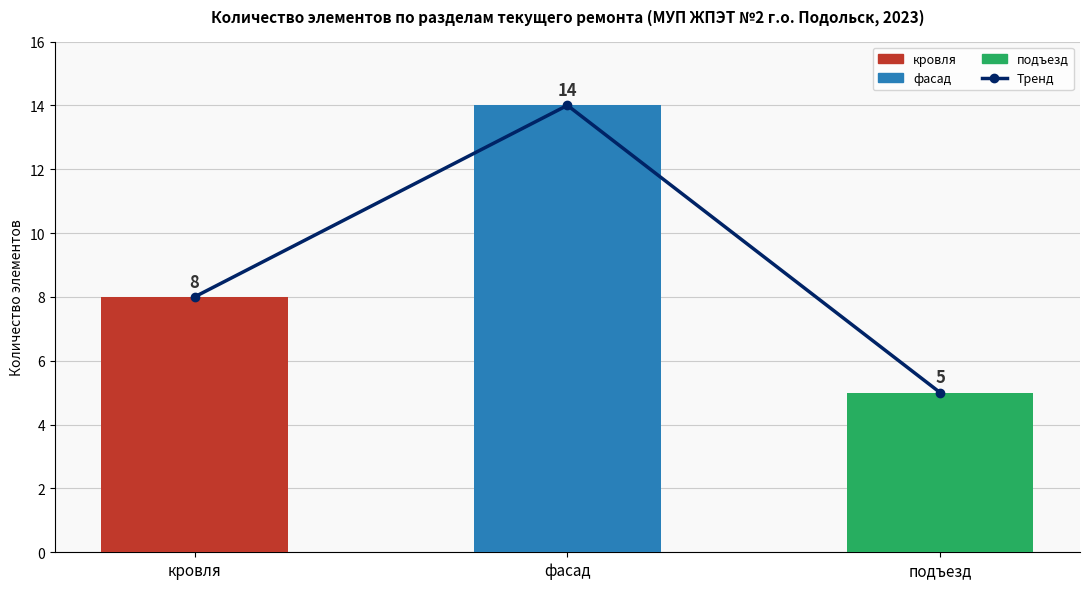

How many bars are there in total?

3